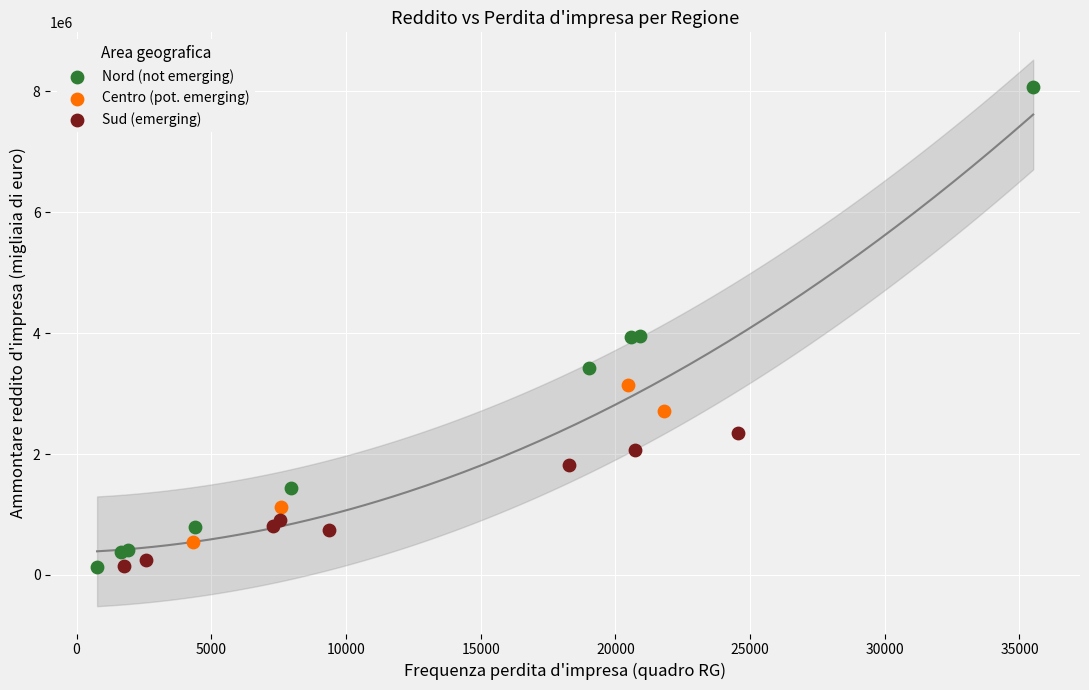

Which series has the largest Y range (max minus min)?

Nord (not emerging)